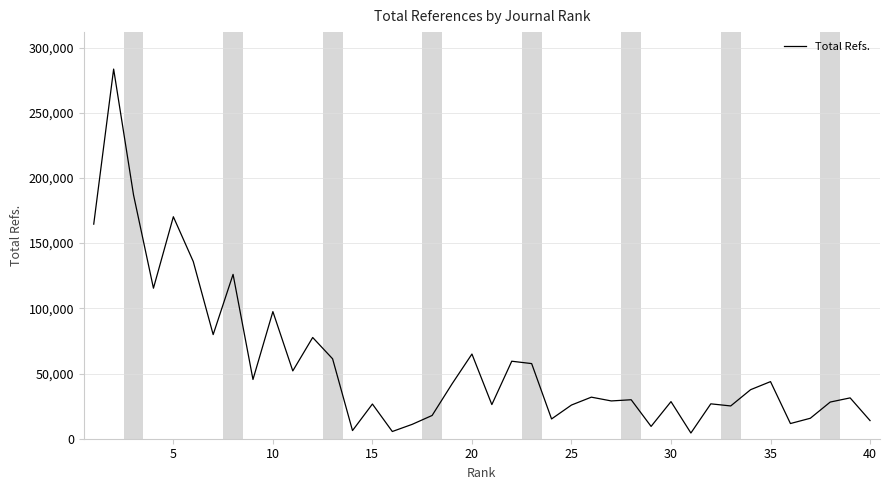

What is the difference between the maximum and minimum values?

279100